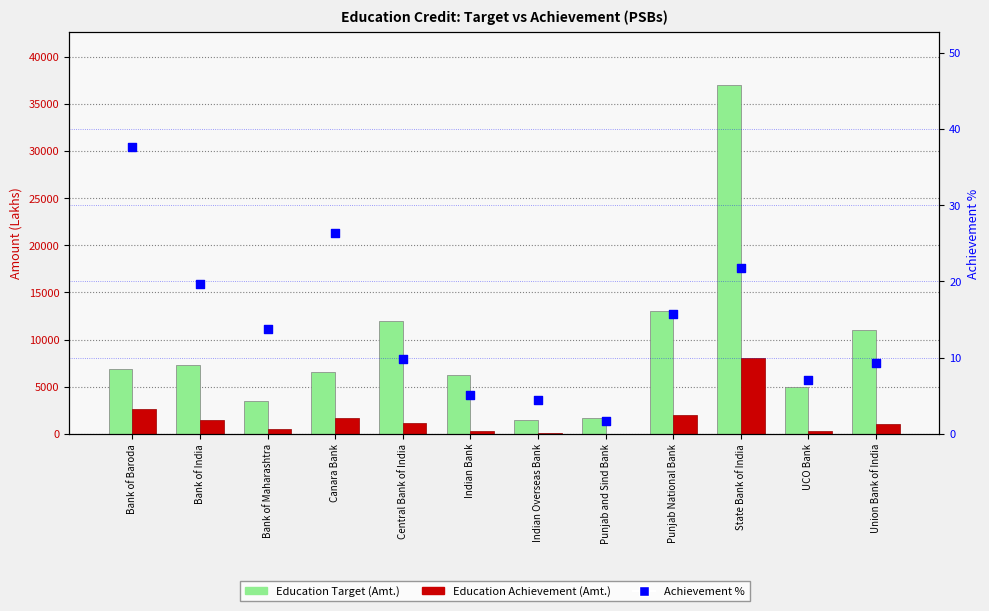

Which series has the largest total across all categories?

Education Target (Amt.)